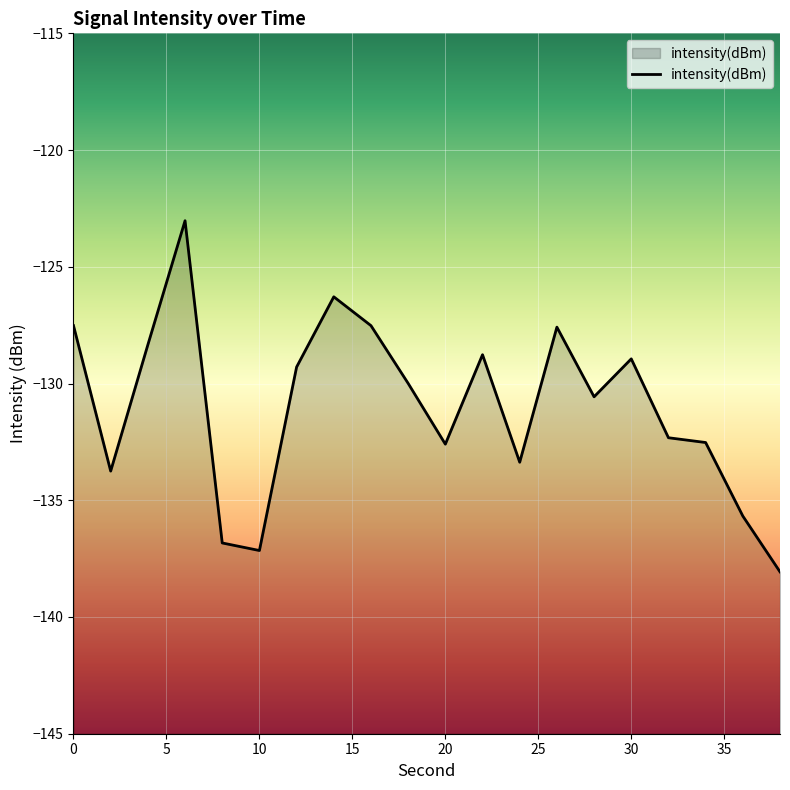

How many interior local valleys (lower than both neighbors) does the data have?

5